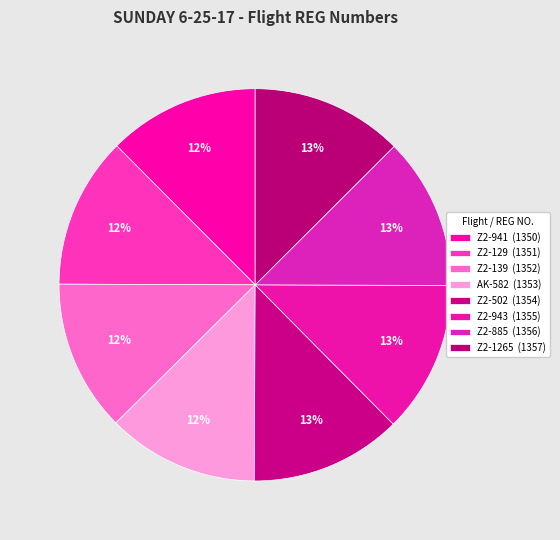

Count the number of slices in the pie.

8